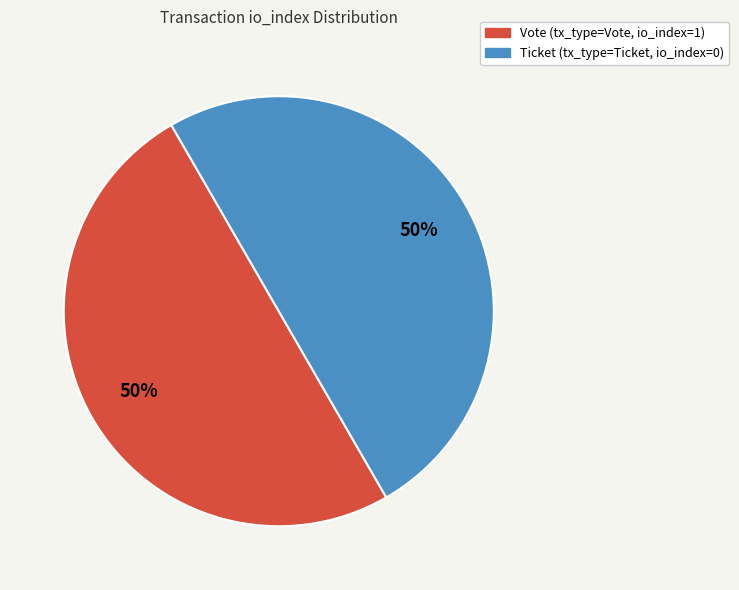

To the nearest percent, what is the average slice percentage?

50%